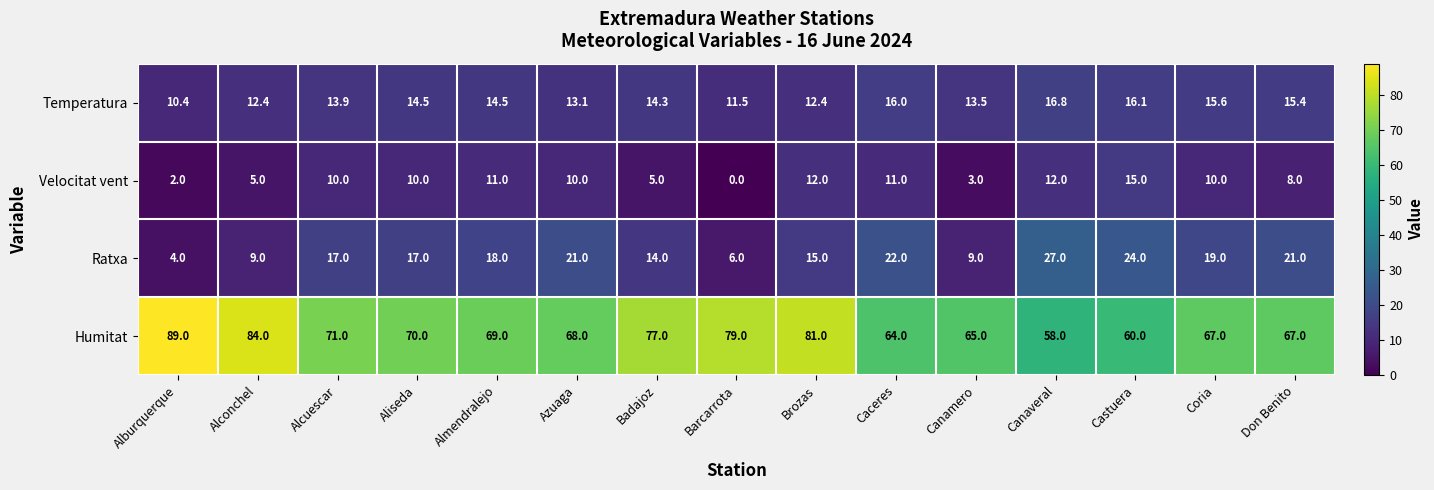

What is the maximum value shown in the chart?

89.0